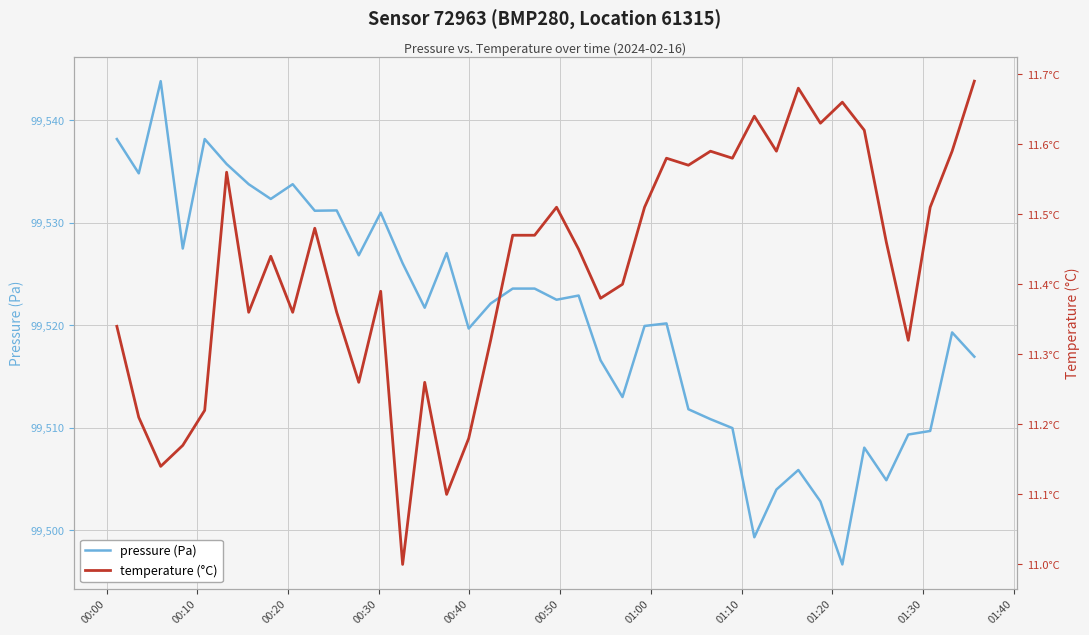

What is the lowest value of the temperature (°C) series?

11.0